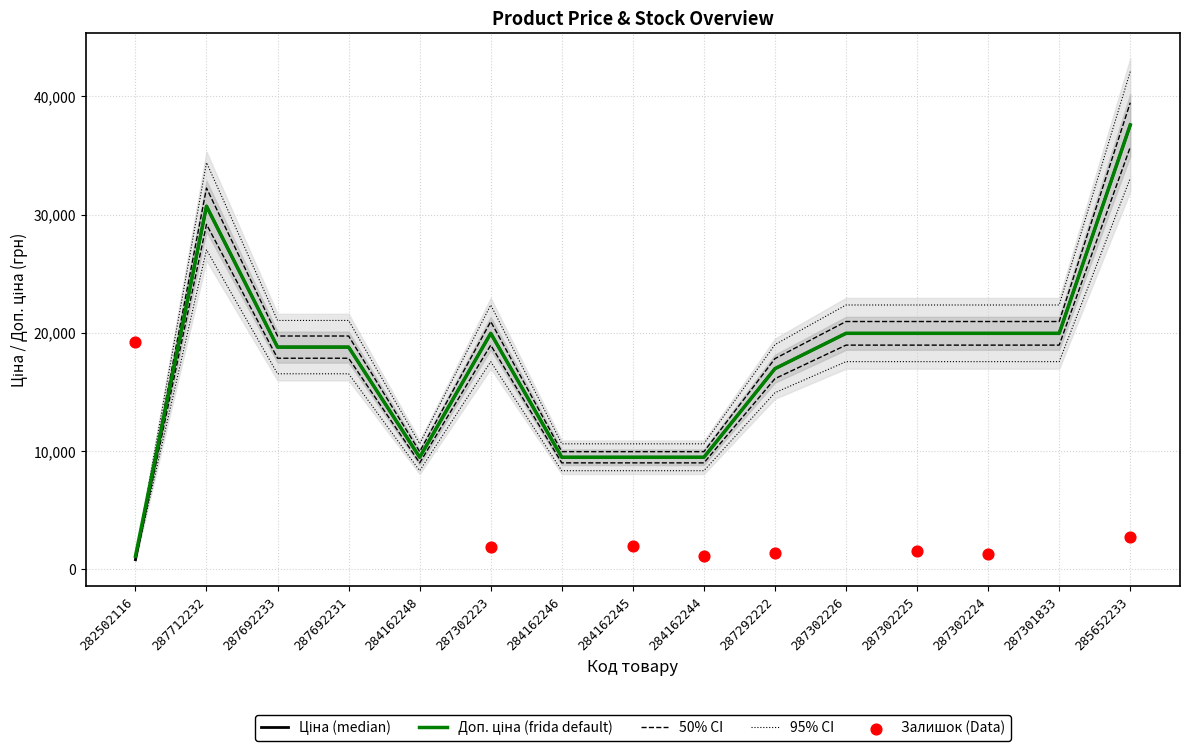

Which series has the largest total across all categories?

Доп. ціна